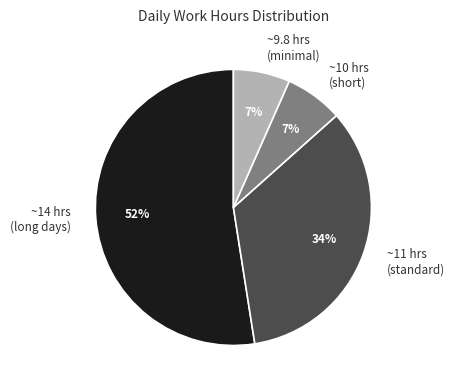

To the nearest percent, what percentage of the pie is ~10 hrs (short)?

7%